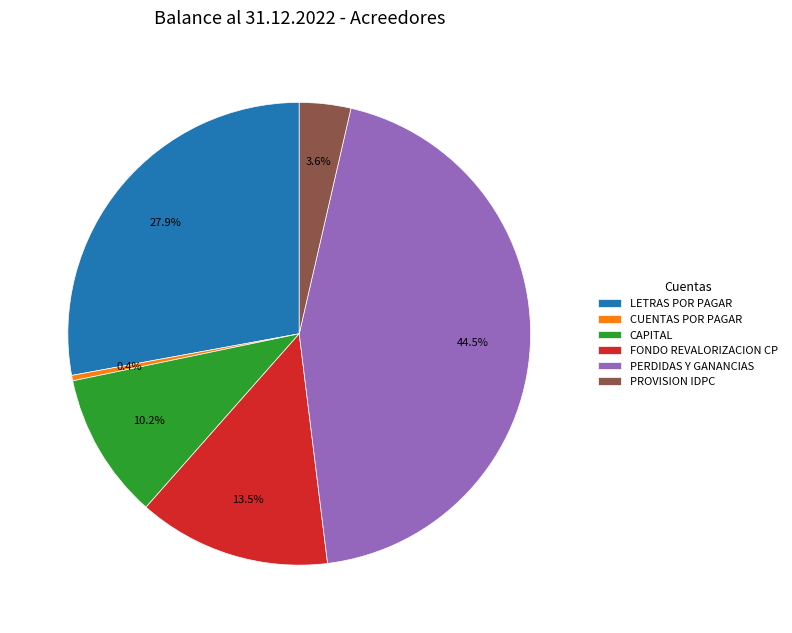

What is the largest slice in the pie chart?

PERDIDAS Y GANANCIAS